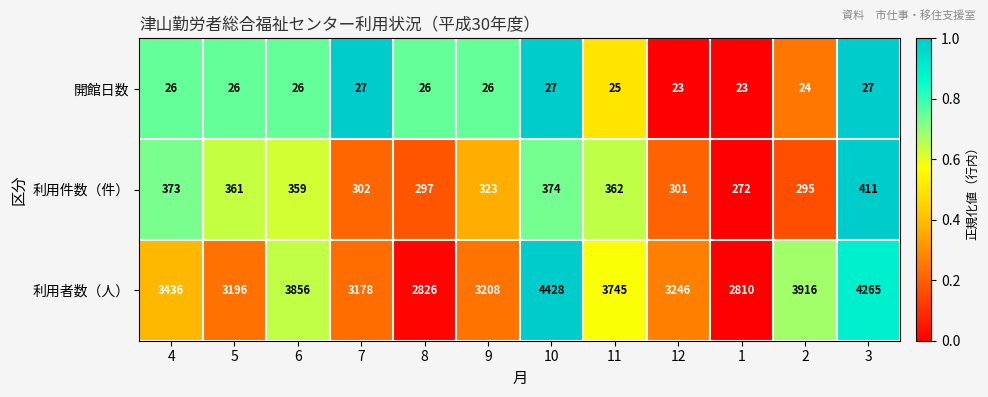

What value does the 利用者数（人） series have at 3?

4265